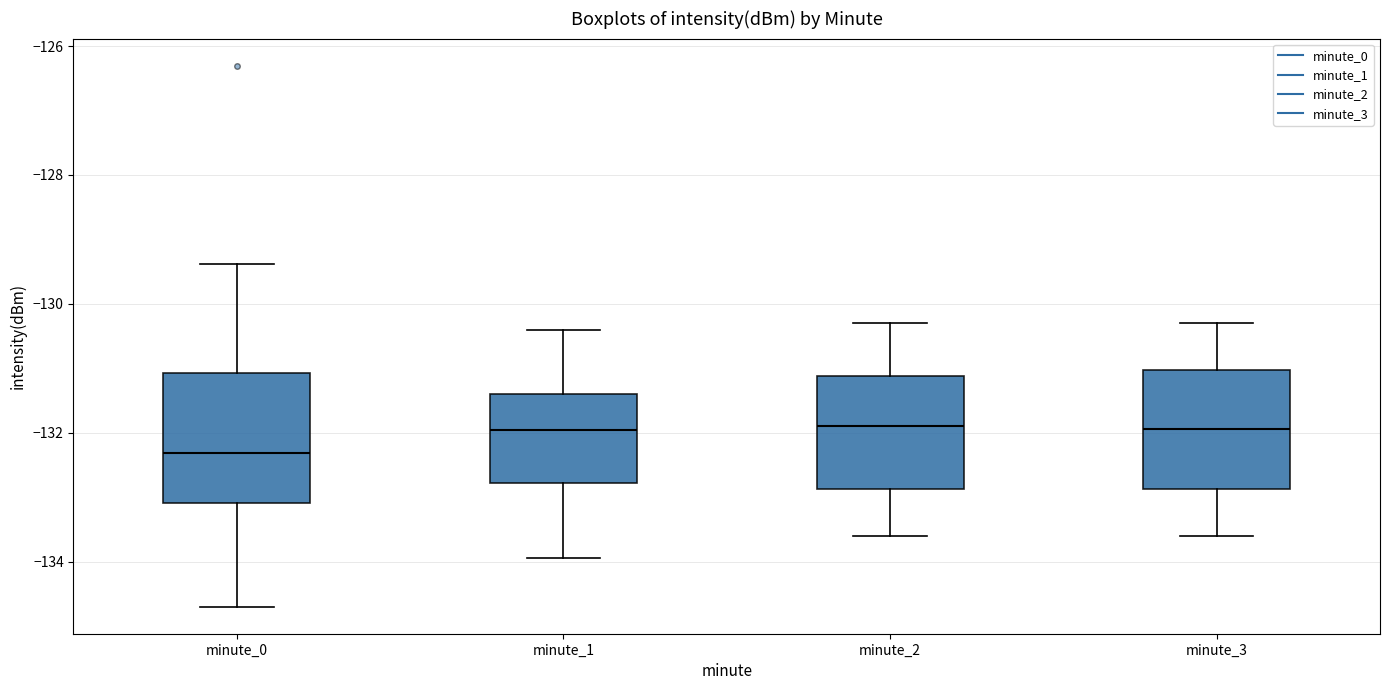

Where is the upper edge of the box for minute_1 on the y-axis? The values are not printed on the chart, so give them approximately, as read against the axis.

-131.4